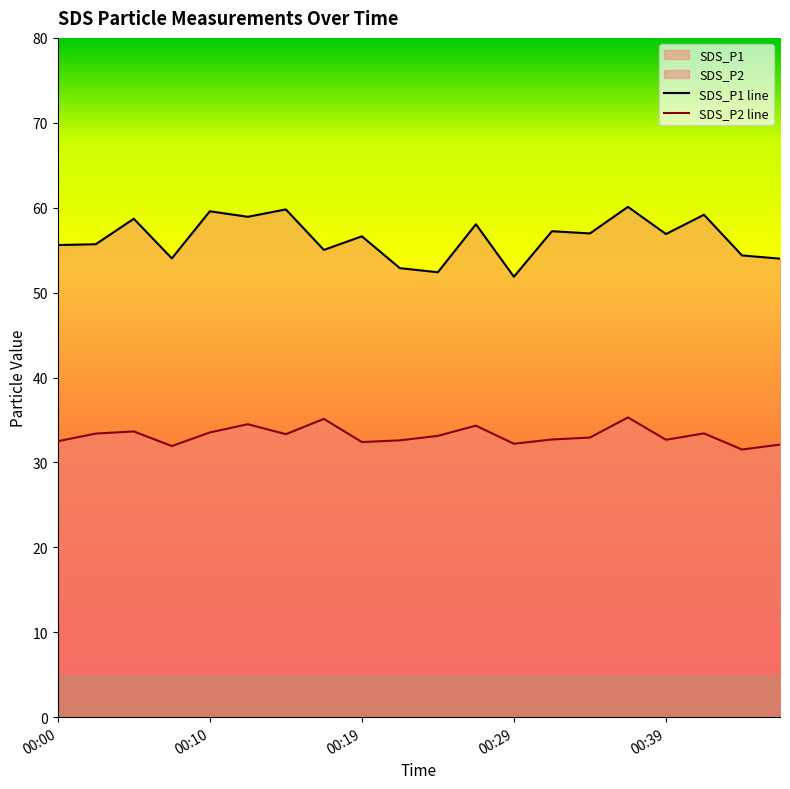

What are all the series names shown in the legend?

SDS_P1, SDS_P2